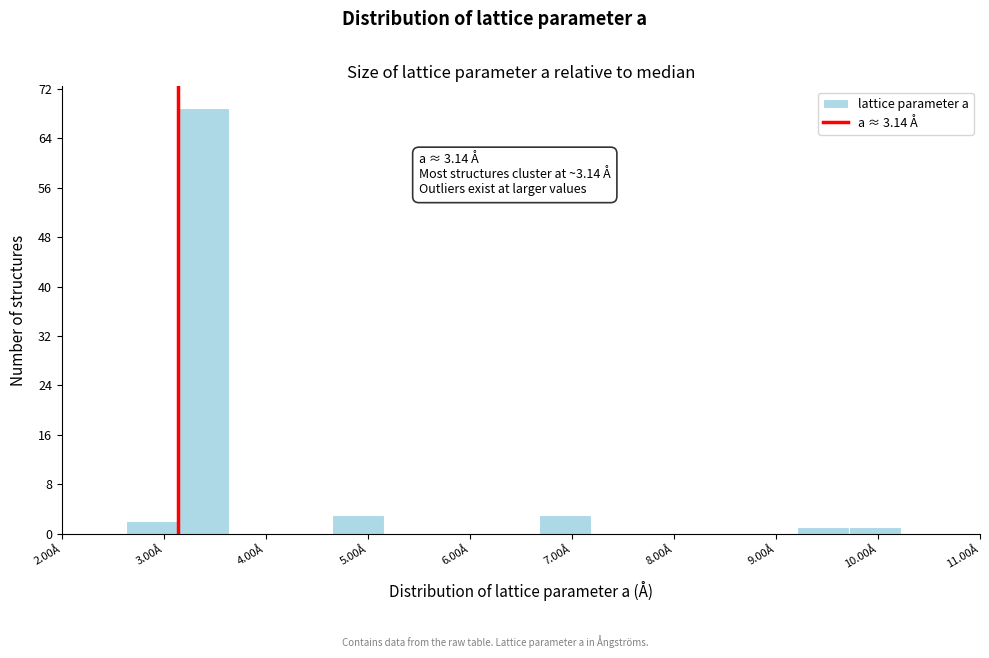

Which range on the x-axis has the tallest bar?

3.1 to 3.6